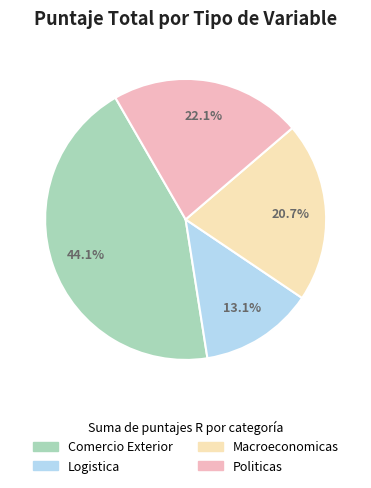

Count the number of slices in the pie.

4